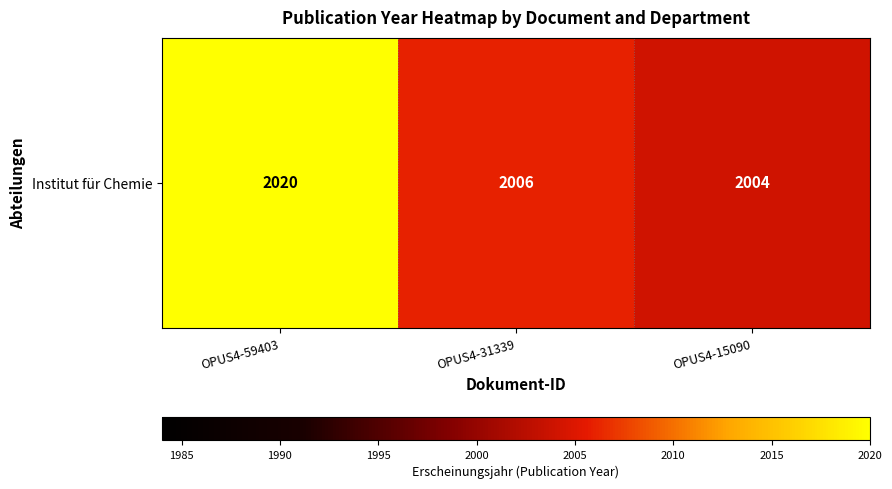

Which label corresponds to the smallest value in the chart?

OPUS4-15090